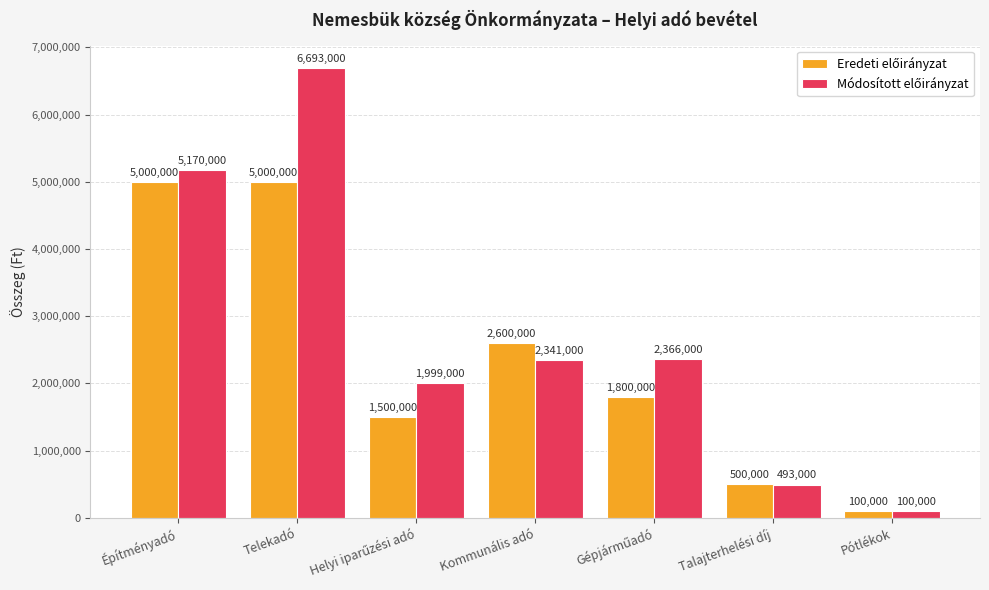

How many data points does each series have?

7